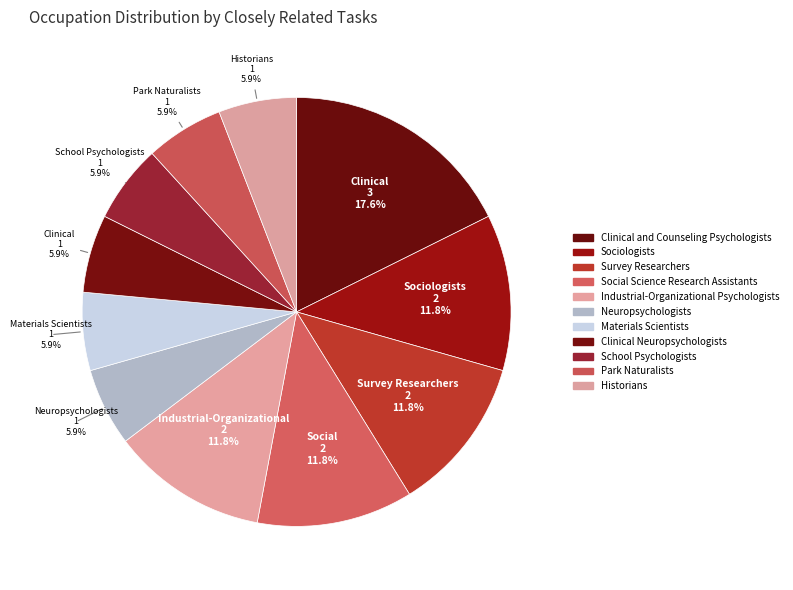

To the nearest percent, what portion does School Psychologists represent?

6%